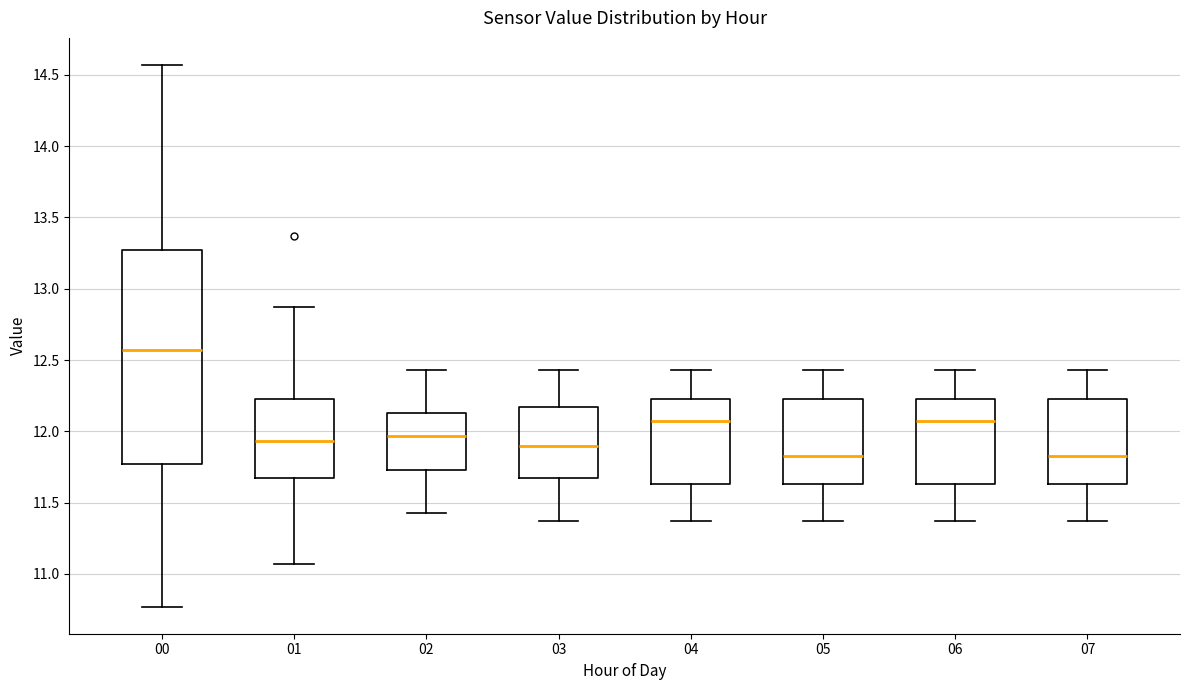

Reading left to right, read every box against the y-axis: the position of its median line, the range the box covers, and the ends of its whiskers. The values are not printed on the chart, so give them approximately, as read against the axis.

00: median 12.55, box 11.75 to 13.25, whiskers 10.75 to 14.55
01: median 11.95, box 11.65 to 12.25, whiskers 11.05 to 12.85
02: median 11.95, box 11.75 to 12.15, whiskers 11.45 to 12.45
03: median 11.90, box 11.65 to 12.15, whiskers 11.35 to 12.45
04: median 12.05, box 11.65 to 12.25, whiskers 11.35 to 12.45
05: median 11.85, box 11.65 to 12.25, whiskers 11.35 to 12.45
06: median 12.05, box 11.65 to 12.25, whiskers 11.35 to 12.45
07: median 11.85, box 11.65 to 12.25, whiskers 11.35 to 12.45